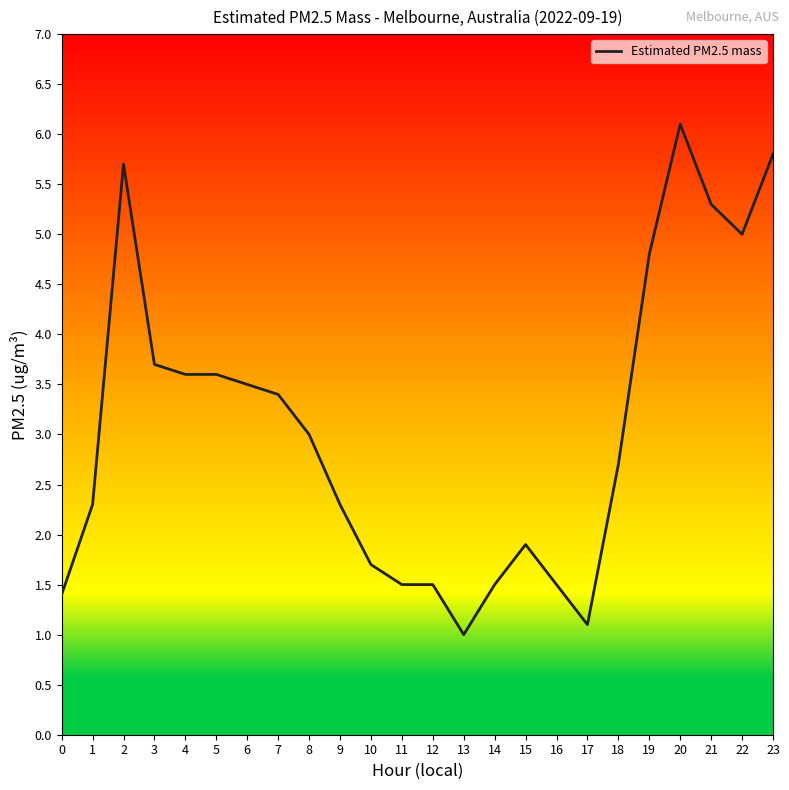

What is the minimum value shown in the chart?

1.0